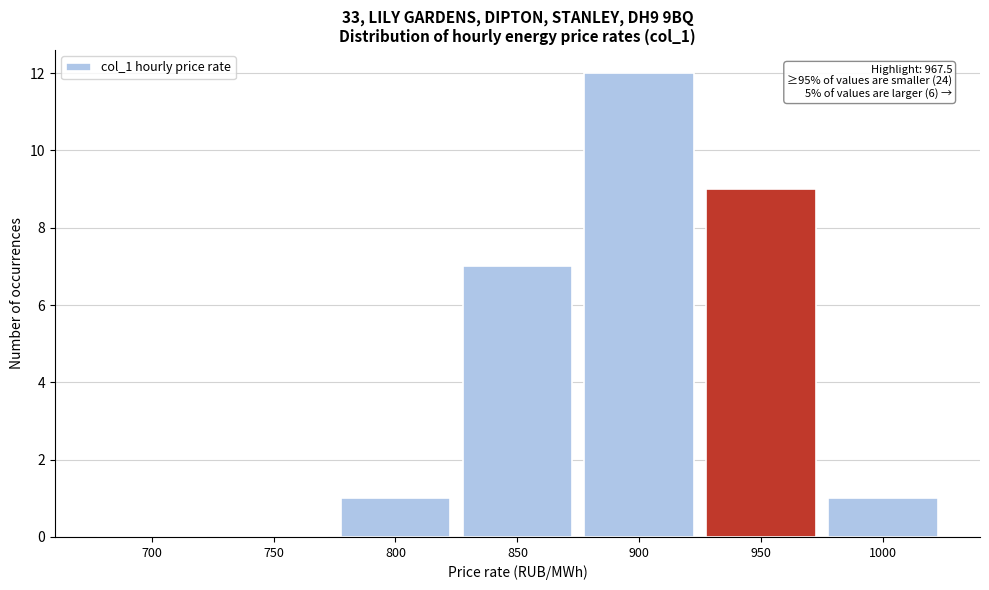

Reading right to left, what are all the values shown in this chart?

1000=1	950=9	900=12	850=7	800=1	750=0	700=0